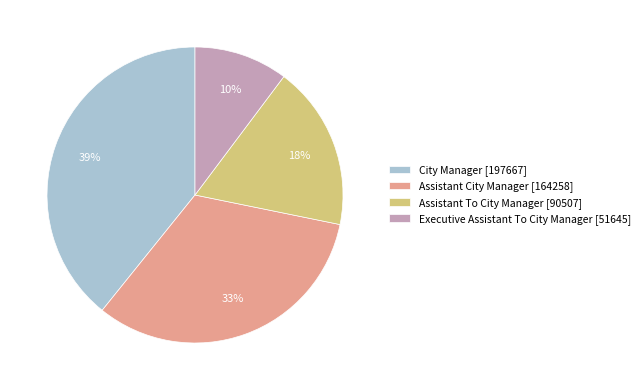

Which category has the smallest portion of the pie?

Executive Assistant To City Manager